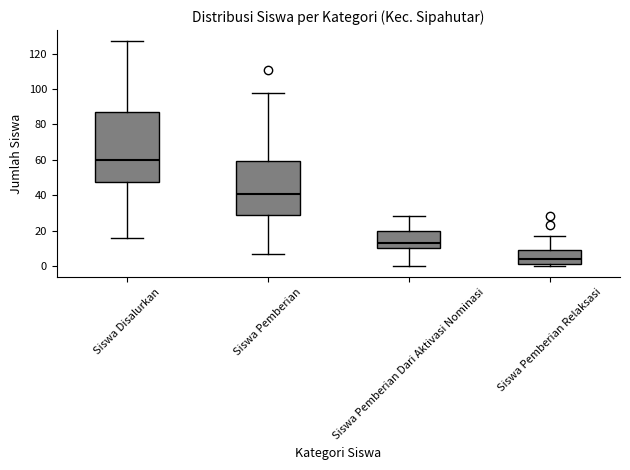

Which box is the tallest, from its lower edge to its upper edge?

Siswa Disalurkan